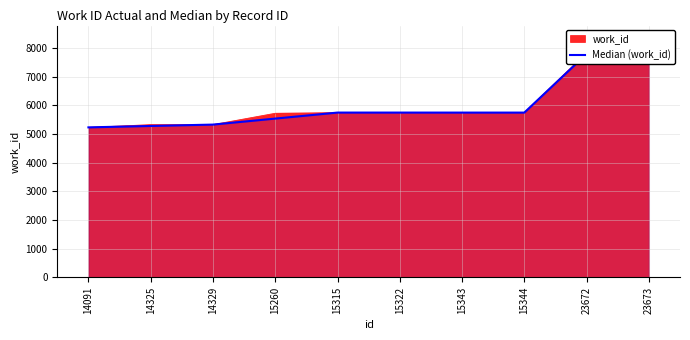

Does the chart have visible grid lines?

Yes